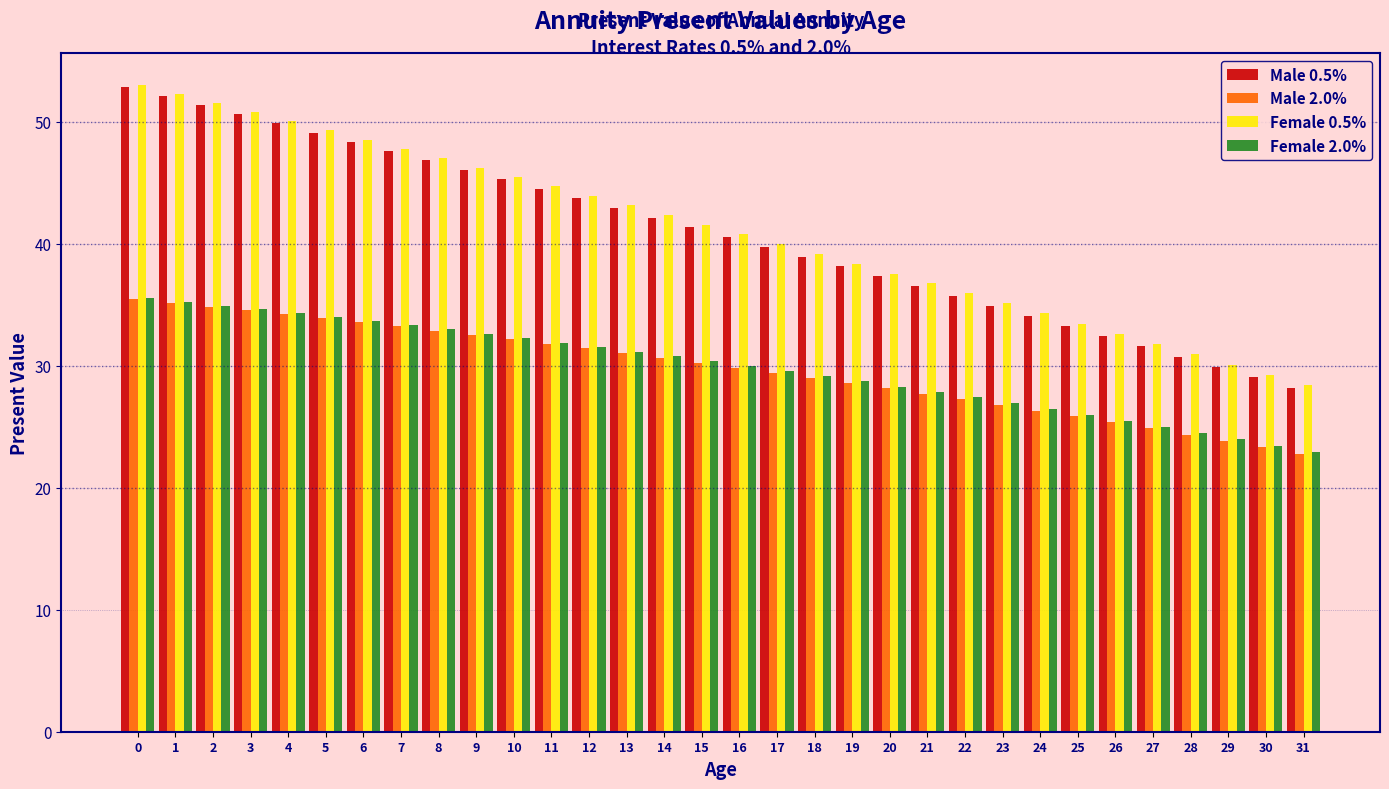

Is the value of Male 2.0% at 19 greater than the value of Male 0.5% at 21?

No